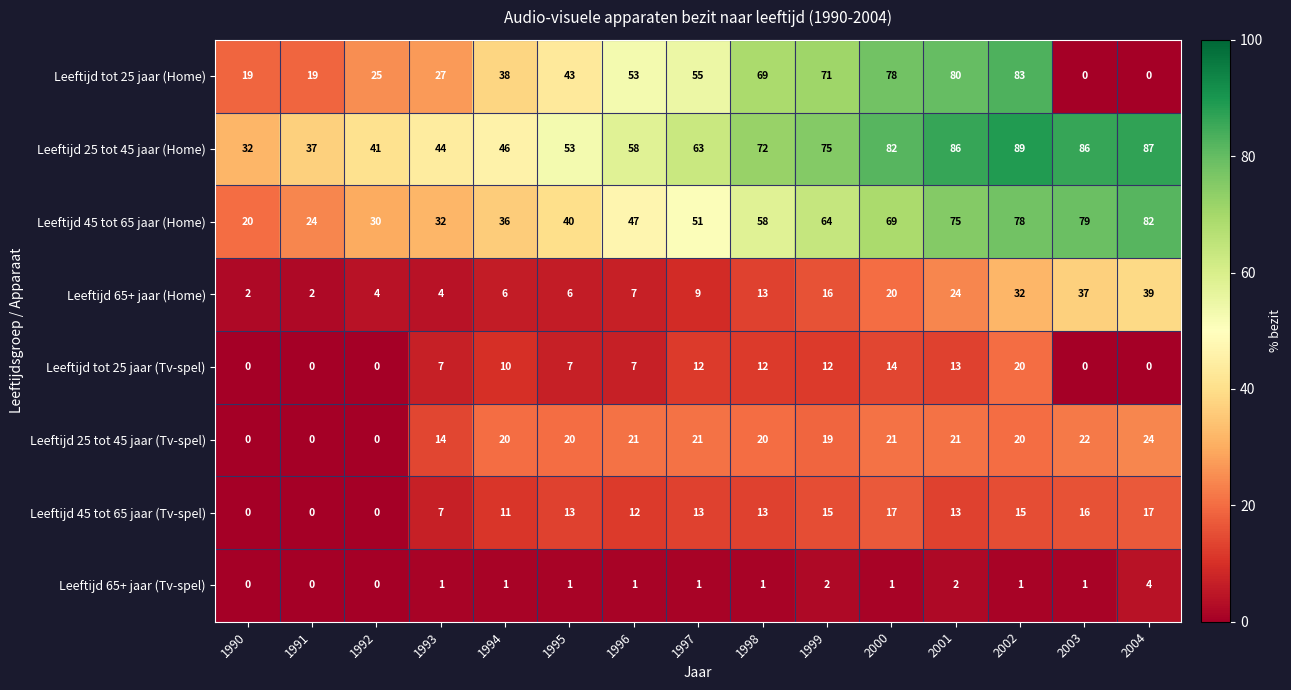

What is the average value of the Leeftijd tot 25 jaar (Tv-spel) series?

8